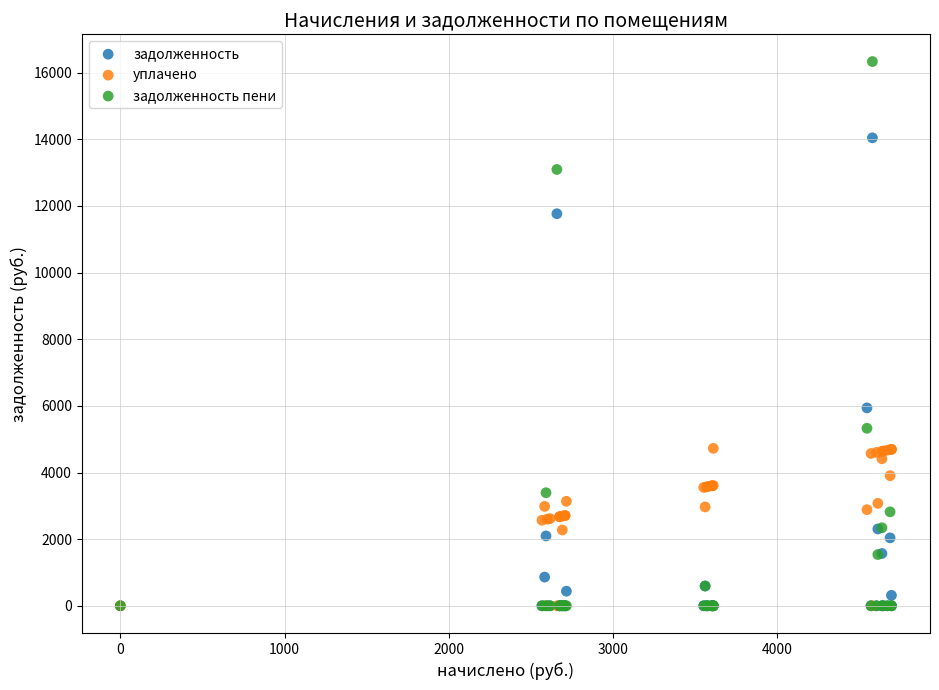

Which series has the largest Y range (max minus min)?

задолженность пени